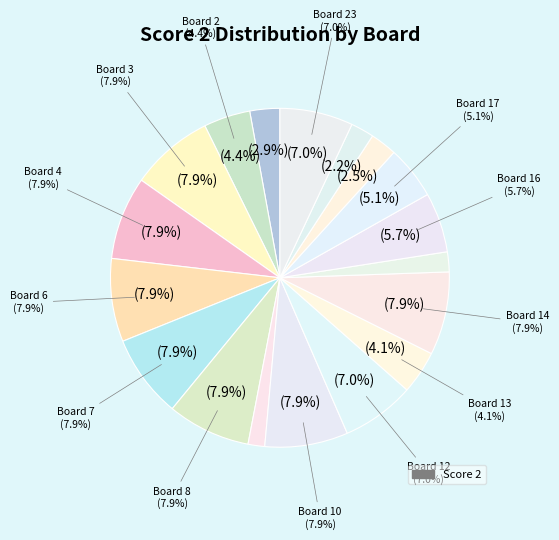

The Board 11 slice represents 0% of the pie. True or false?

True